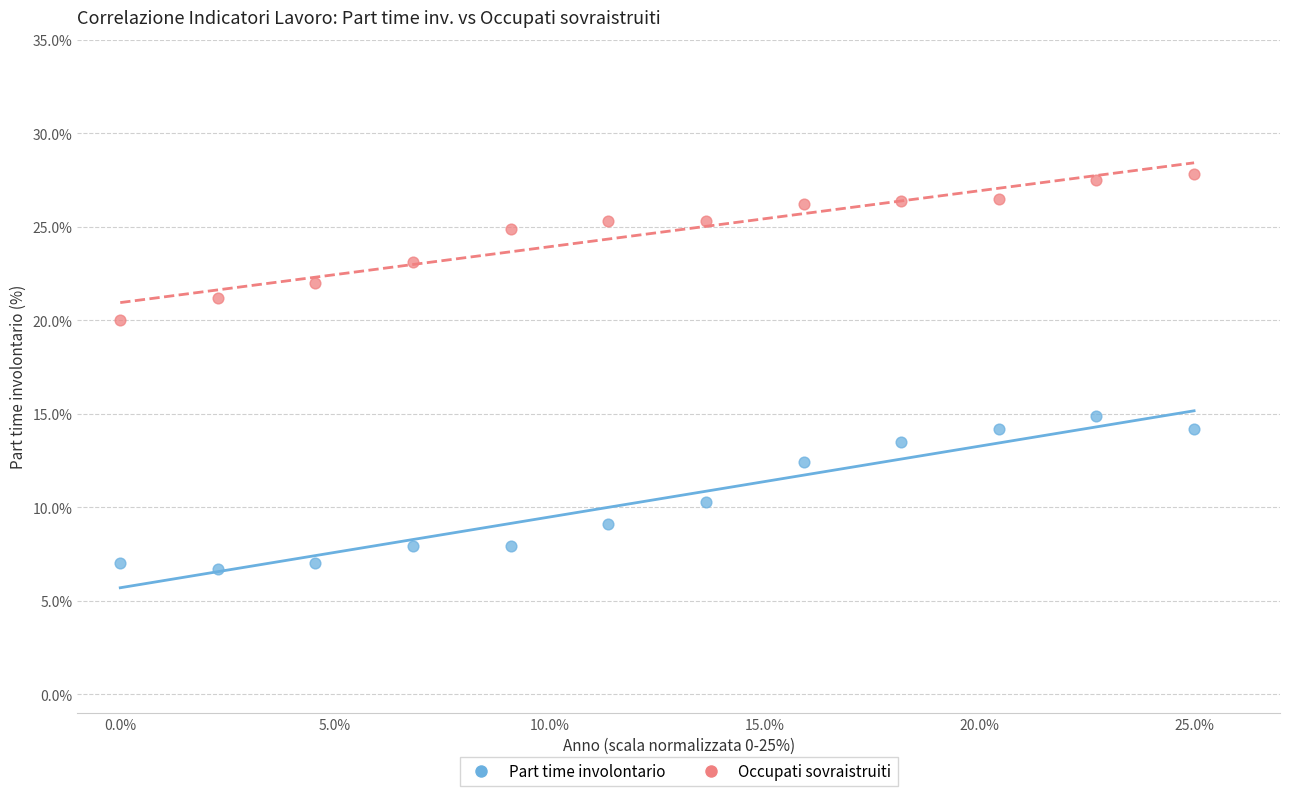

Across all data points, what is the range of Y values (max minus min)?

21.1